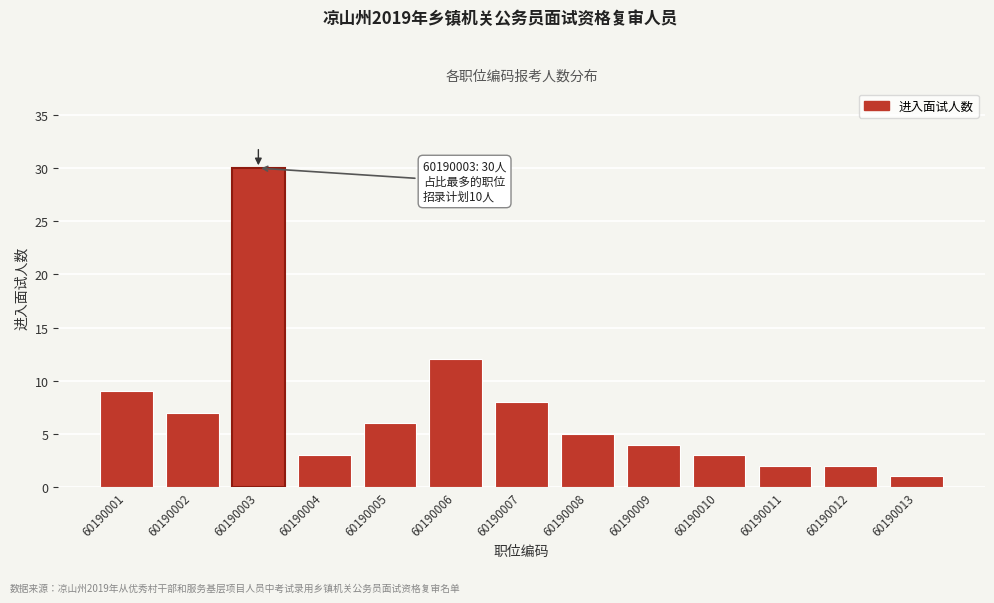

Reading left to right, transcribe all the data shown in this chart.

9	7	30	3	6	12	8	5	4	3	2	2	1